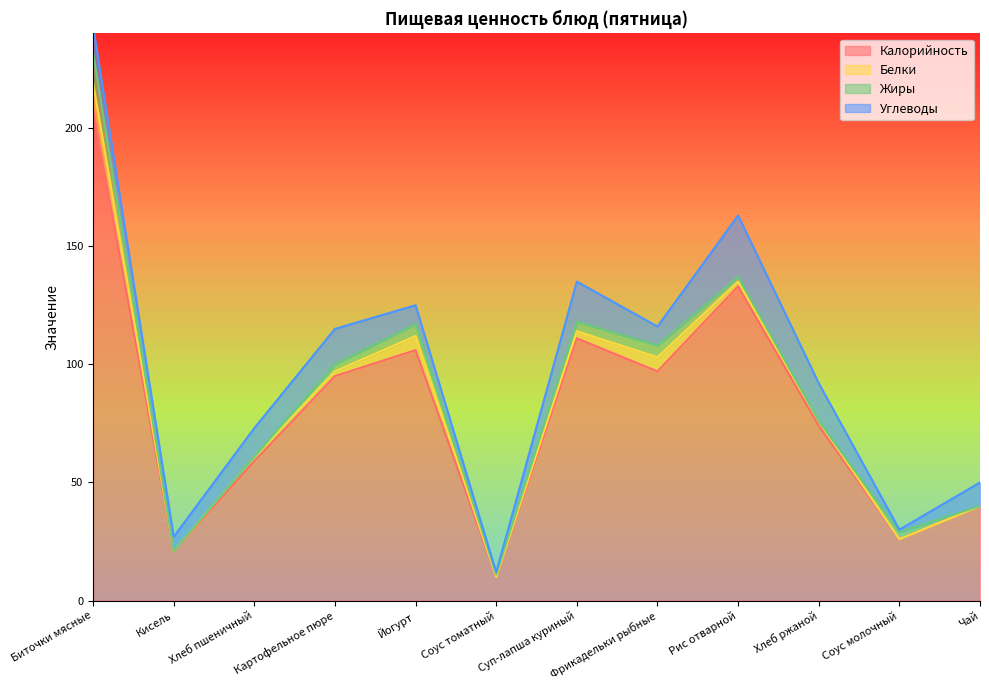

What is the lowest value of the Калорийность series?

10